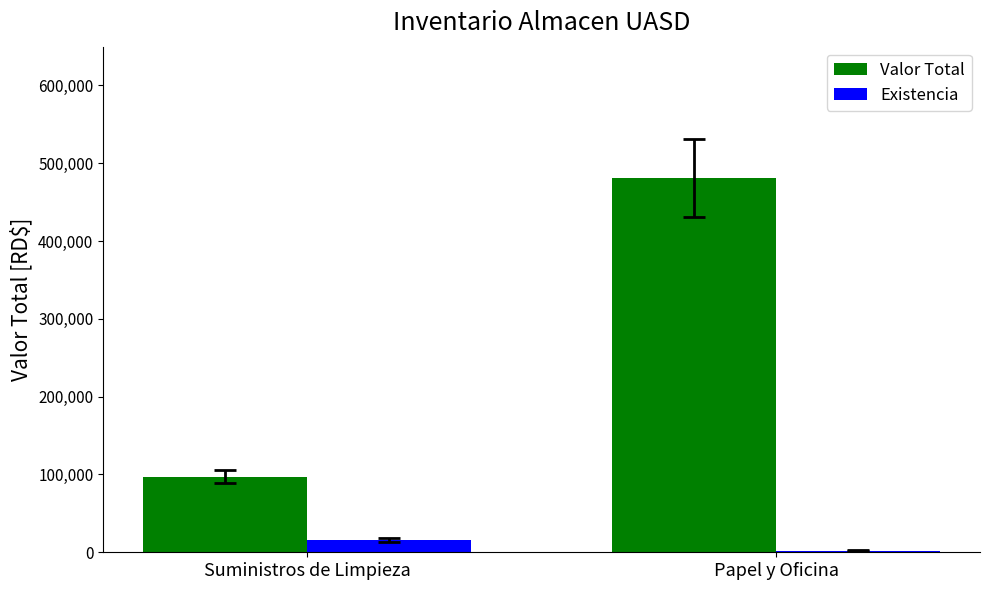

Which series changed the most between Suministros de Limpieza and Papel y Oficina?

Valor Total